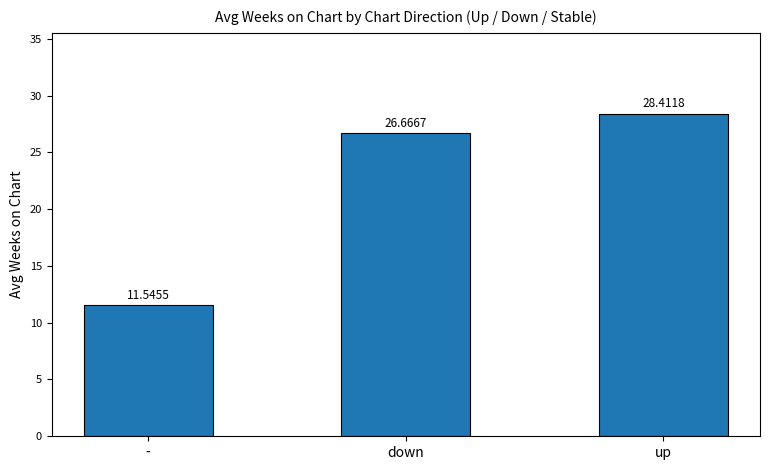

Reading left to right, list all the values displayed in this chart.

11.5	26.7	28.4